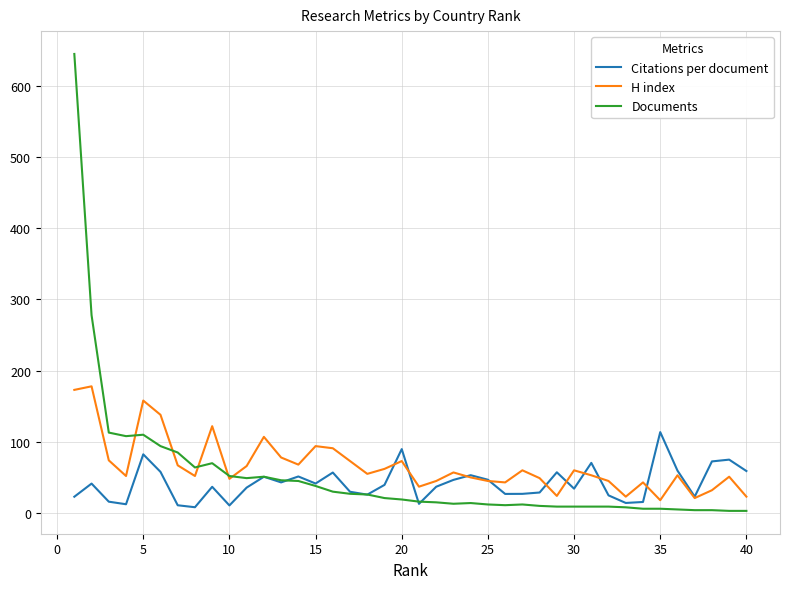

List the series in order of their peak value, highest first.

Documents, H index, Citations per document